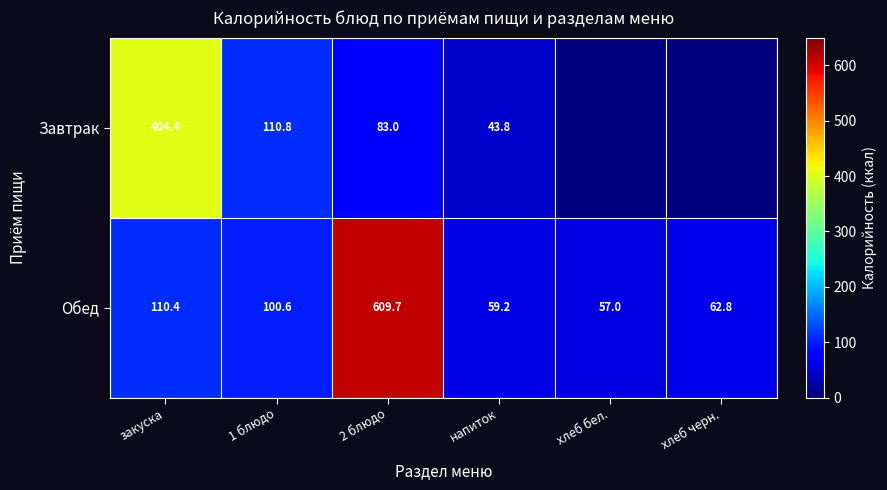

What is the lowest value of the Обед series?

57.0